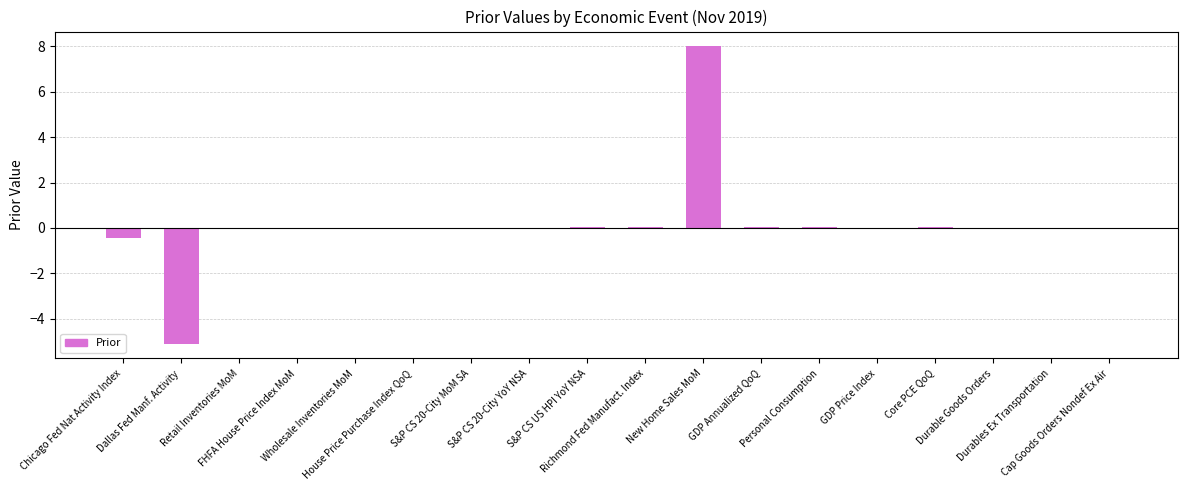

What is the greatest value displayed?

8.0